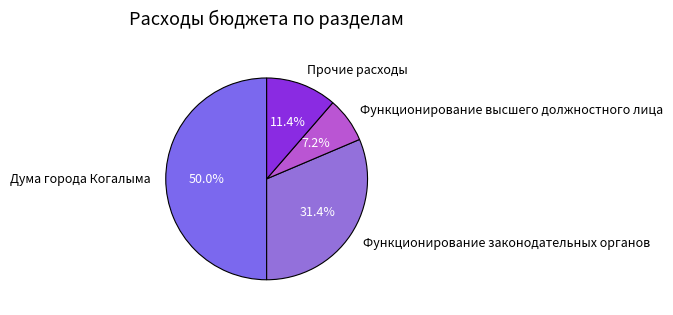

Which slice represents more than half of the pie?

Дума города Когалыма